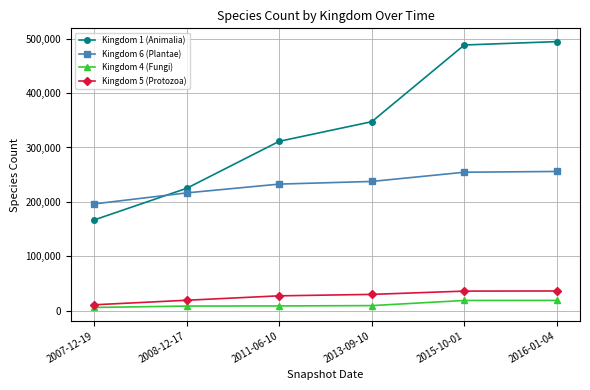

What is the greatest value displayed?

494436